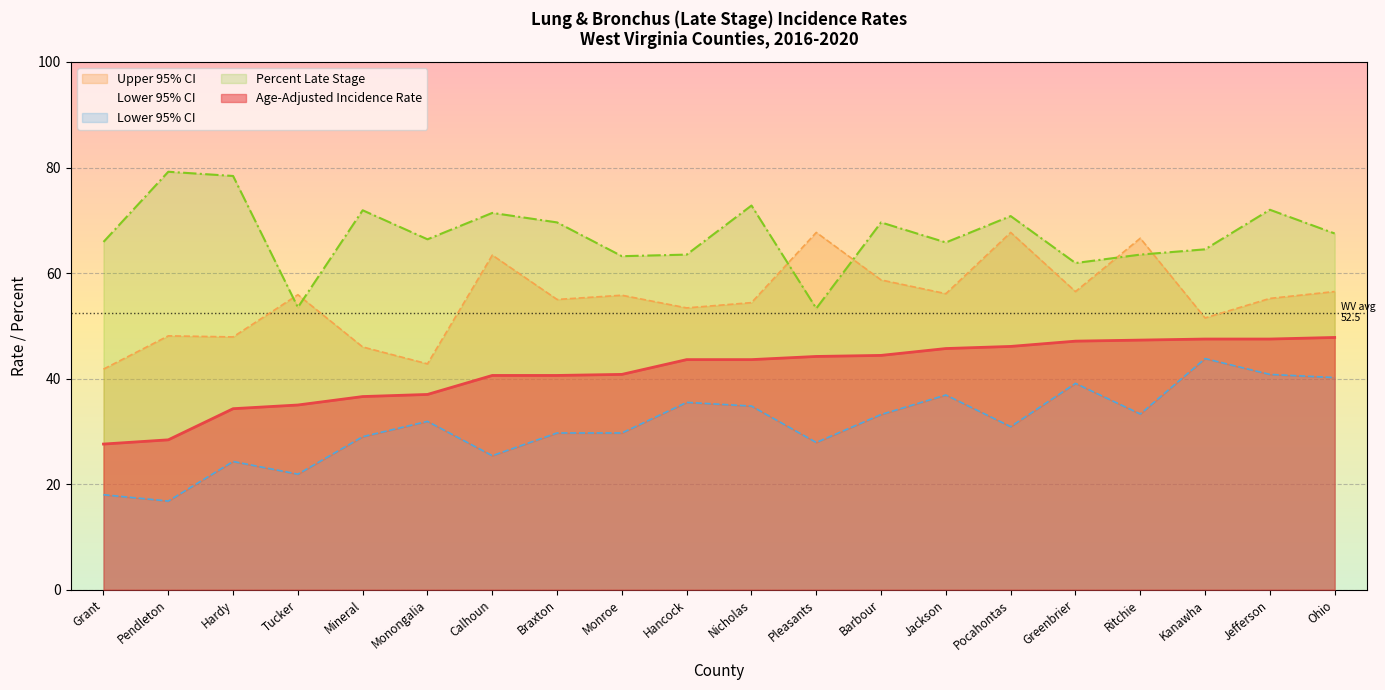

What is the value of the Percent Late Stage point at the 12th from the left?

53.3